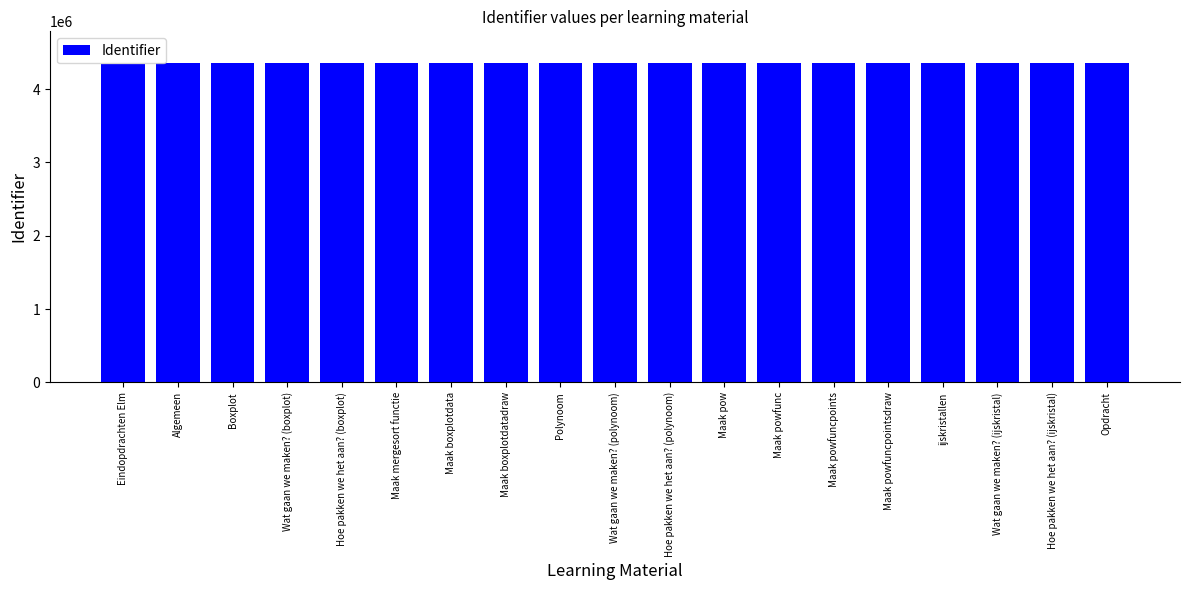

What is the average value?

4351619